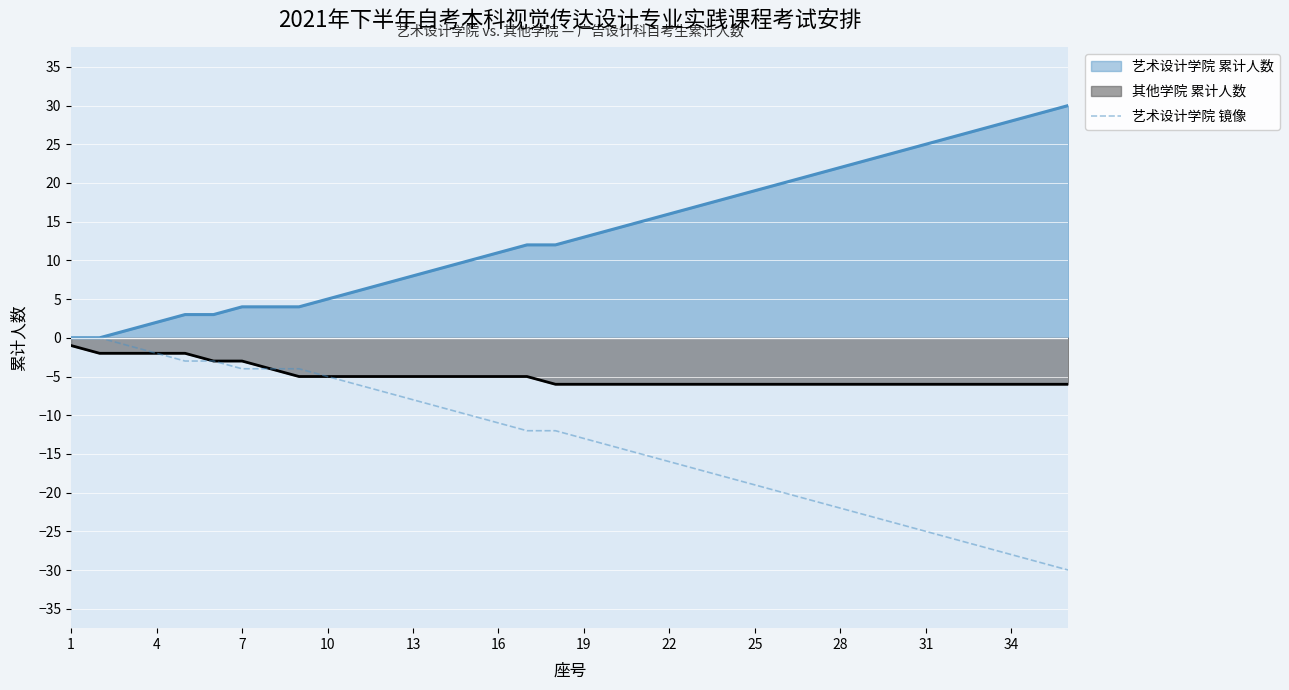

List the series in order of their overall mean, lowest first.

艺术设计学院 镜像, 其他学院 累计人数, 艺术设计学院 累计人数